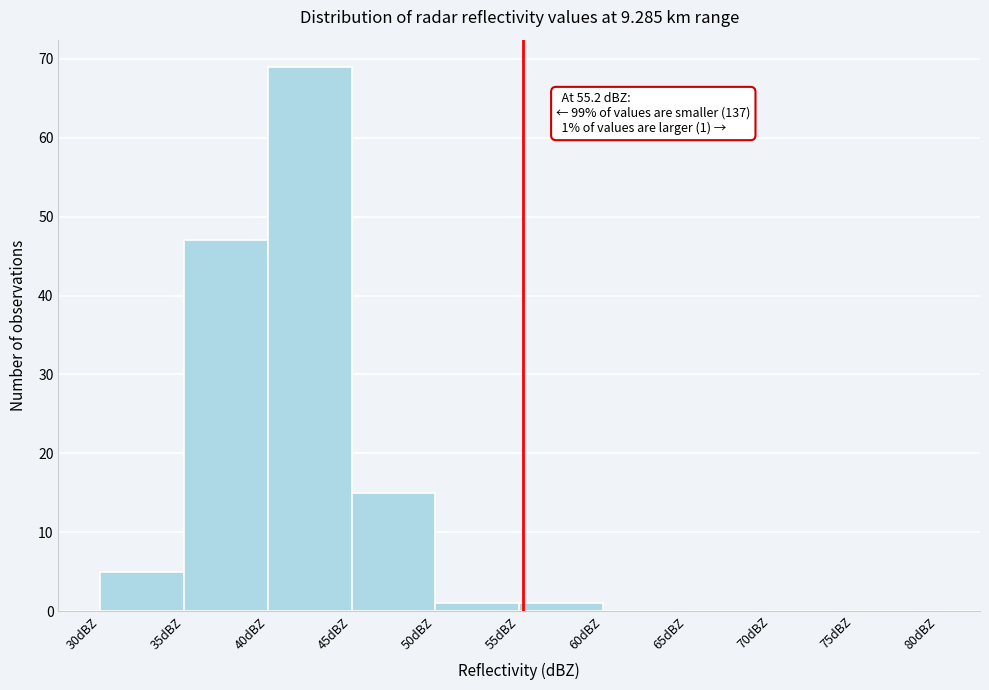

Over which range of the x-axis is the bar tallest?

40 to 45